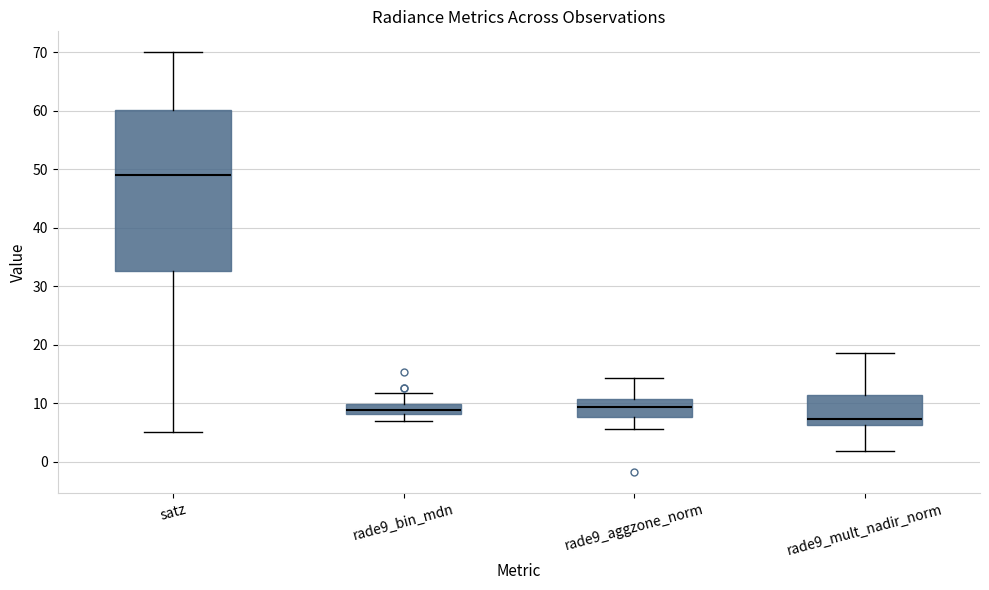

Where does the median line of the box for satz sit on the y-axis? The values are not printed on the chart, so give them approximately, as read against the axis.

49